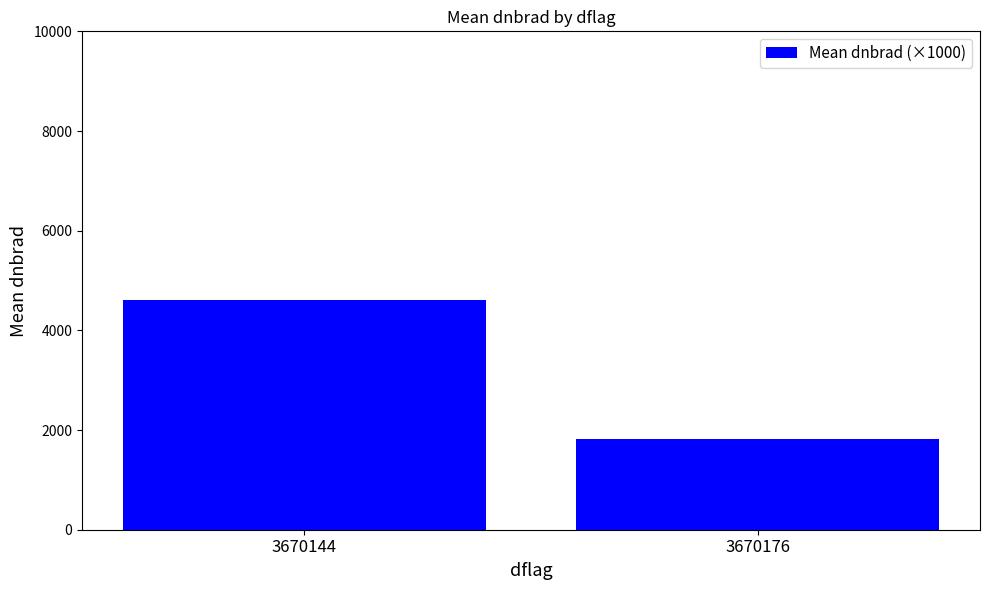

Are the bars grouped side by side (vs. stacked)?

No